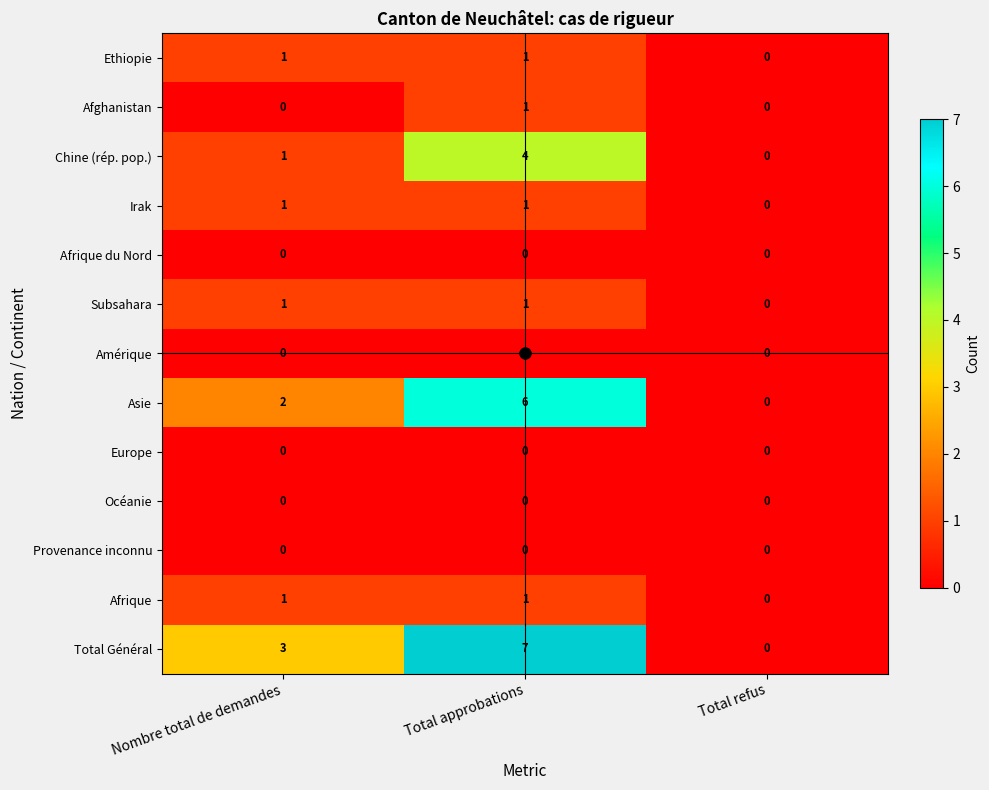

Where is Chine (rép. pop.) nearest to the value 2?

Nombre total de demandes